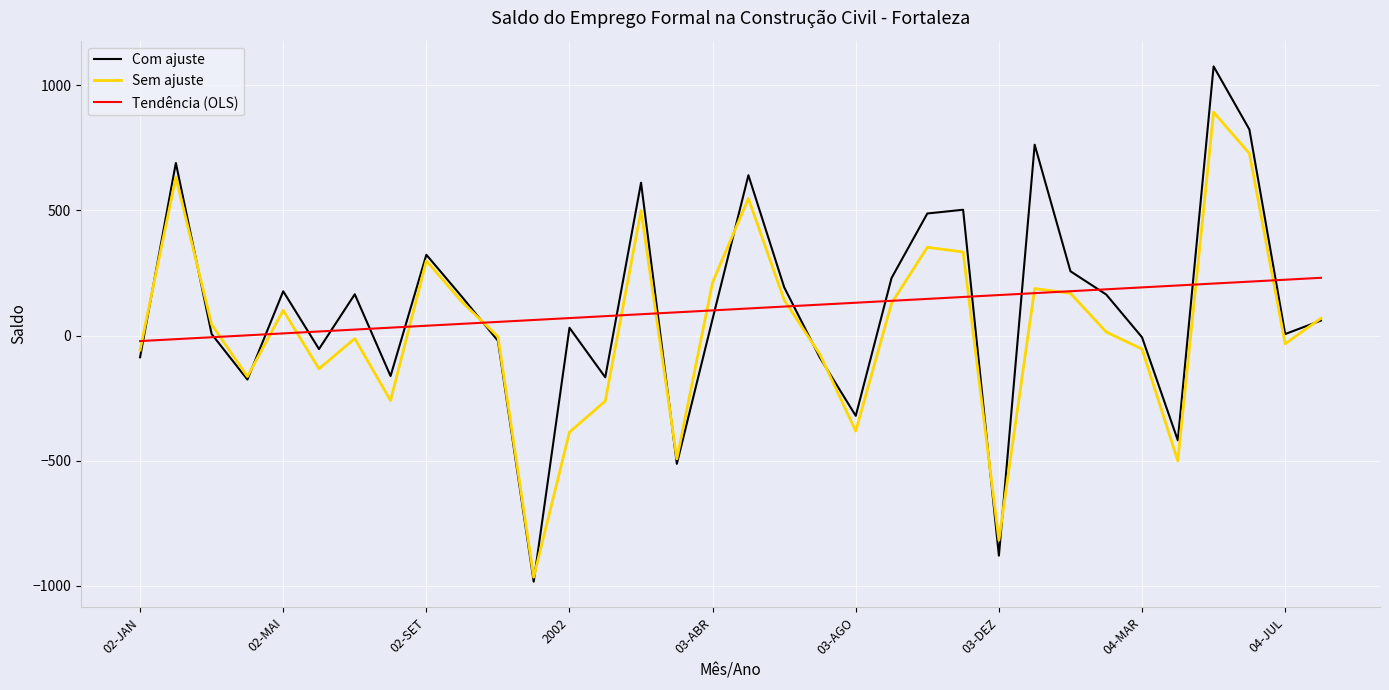

Rank the series by their maximum value, from lowest to highest.

Tendência (OLS), Sem ajuste, Com ajuste